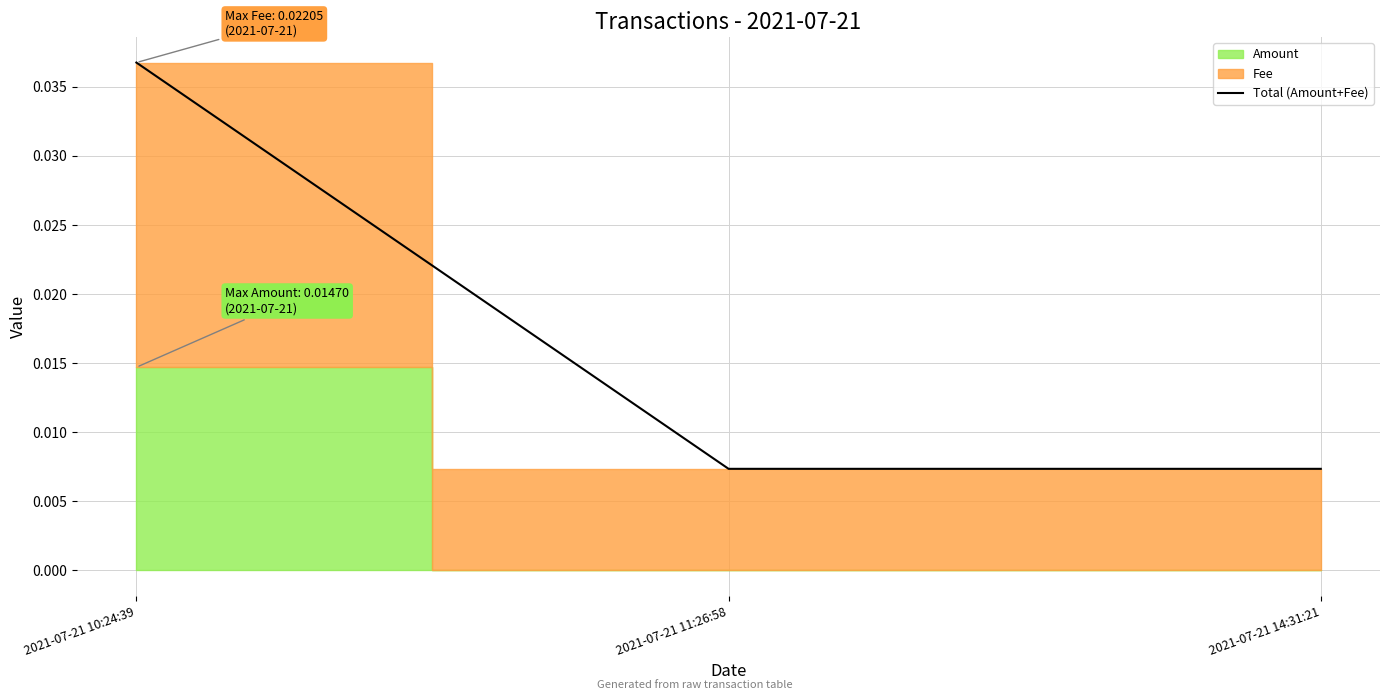

Between 2021-07-21 14:31:21 and 2021-07-21 11:26:58, which is larger?

2021-07-21 14:31:21